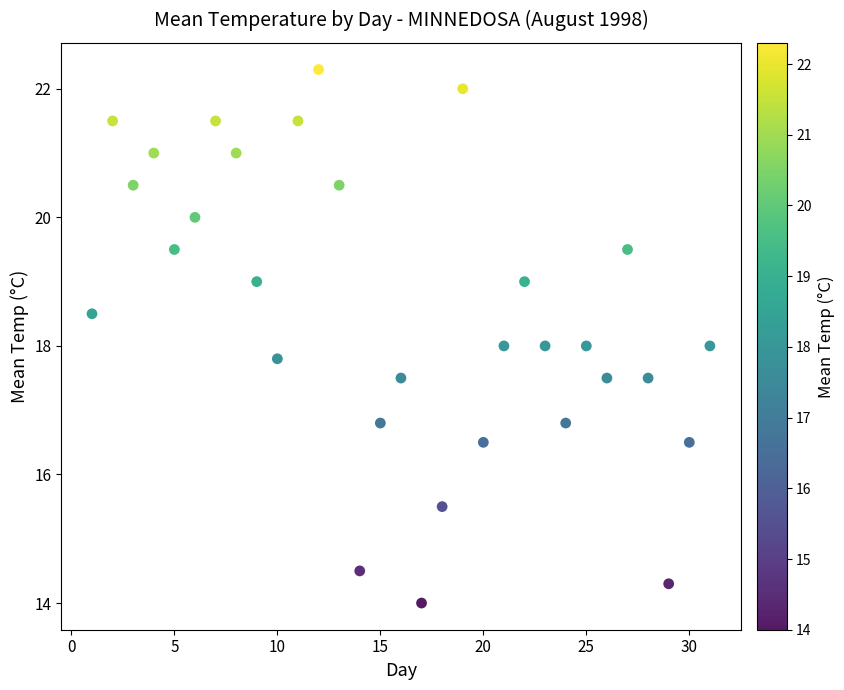

What is the range of Y values (max minus min)?

8.3